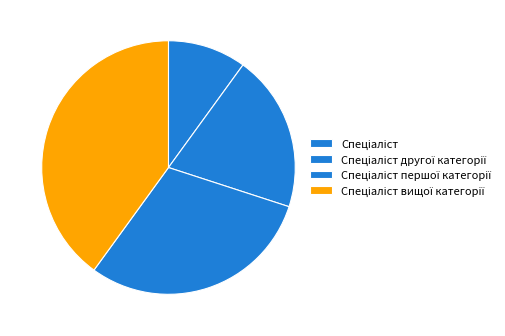

Does Спеціаліст першої категорії account for over 50% of the chart?

No